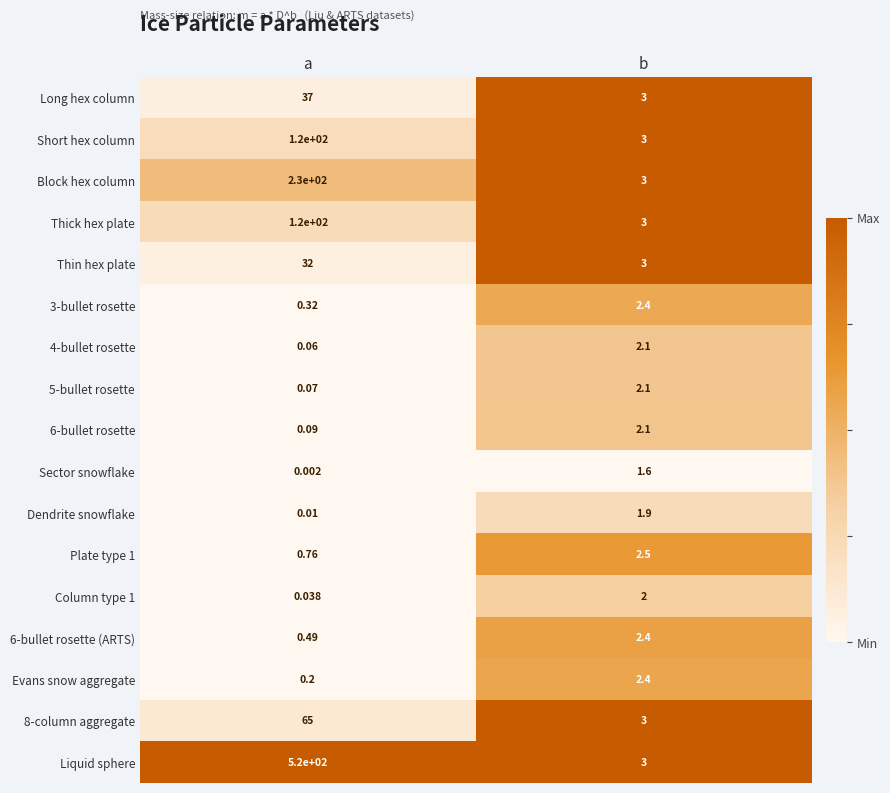

Which category has the lowest value in the 3-bullet rosette series?

a